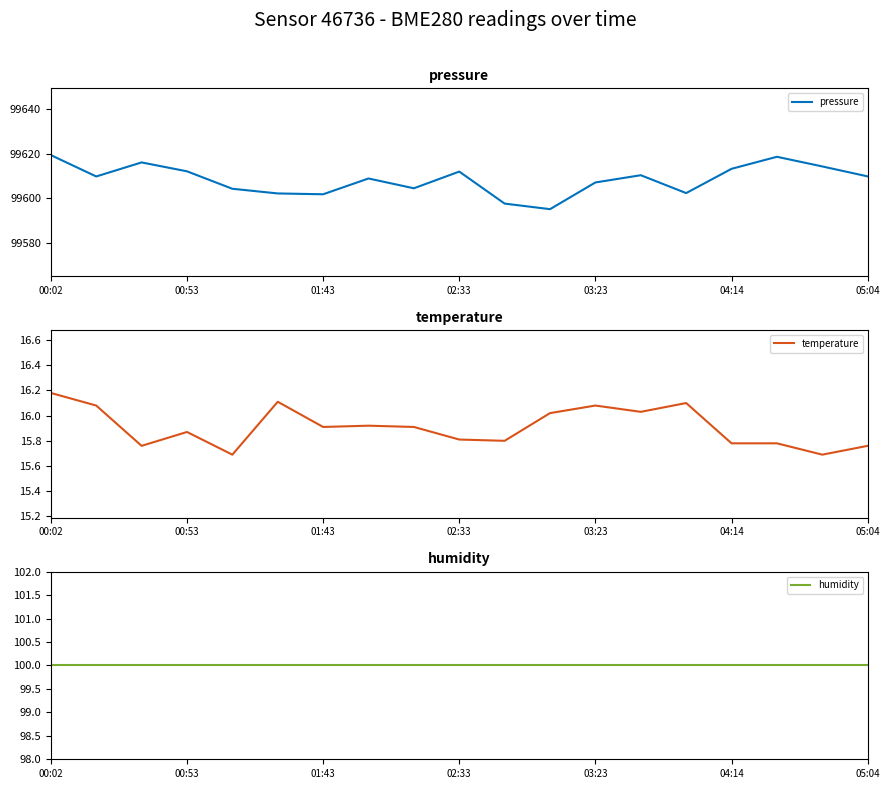

True or false: pressure and temperature cross at least once.

False